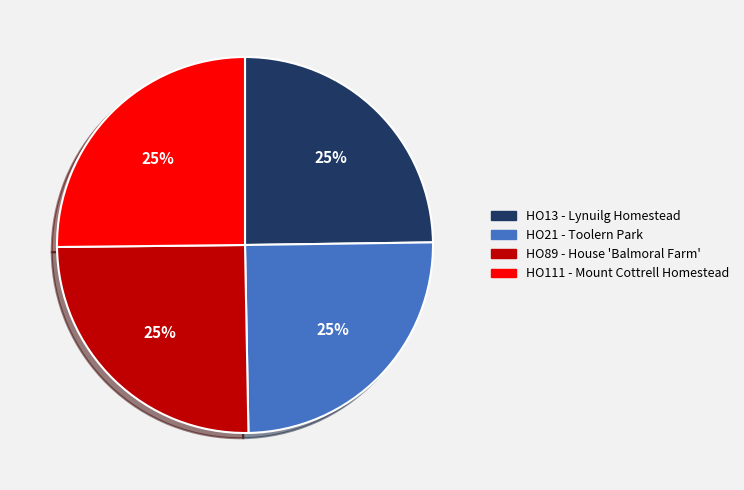

What is the ratio of the value at HO13 - Lynuilg Homestead to the value at HO89 - House 'Balmoral Farm'?

1.0